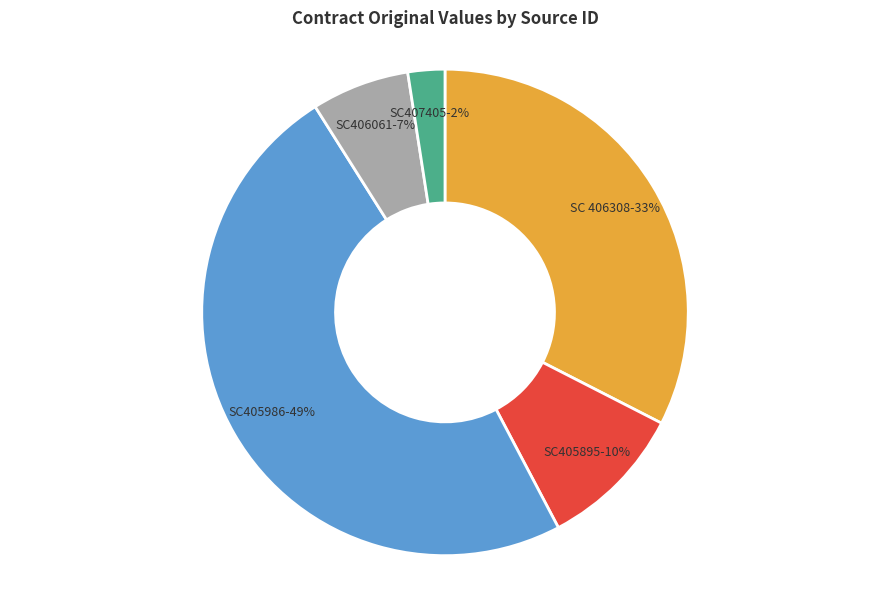

Combined, do SC405895 and SC406061 account for over 50%?

No